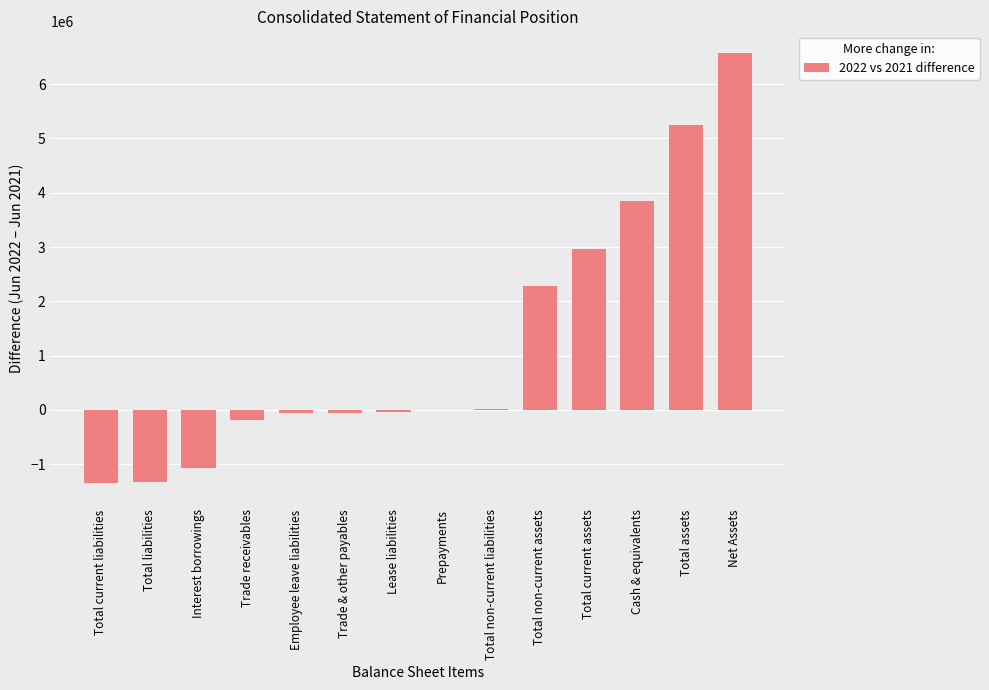

What is the sum of all values?

16815938